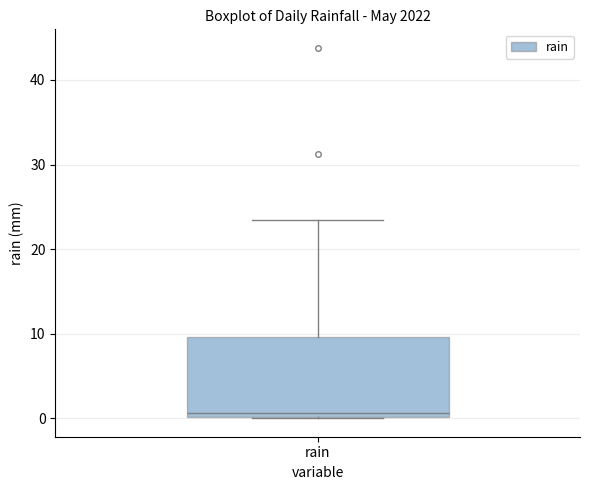

Transcribe this box plot: give where the median line is, the range the box spans, and where the two whiskers end, as read against the y-axis. The values are not printed on the chart, so give them approximately, as read against the axis.

median 1, box 0 to 10, whiskers 0 to 23